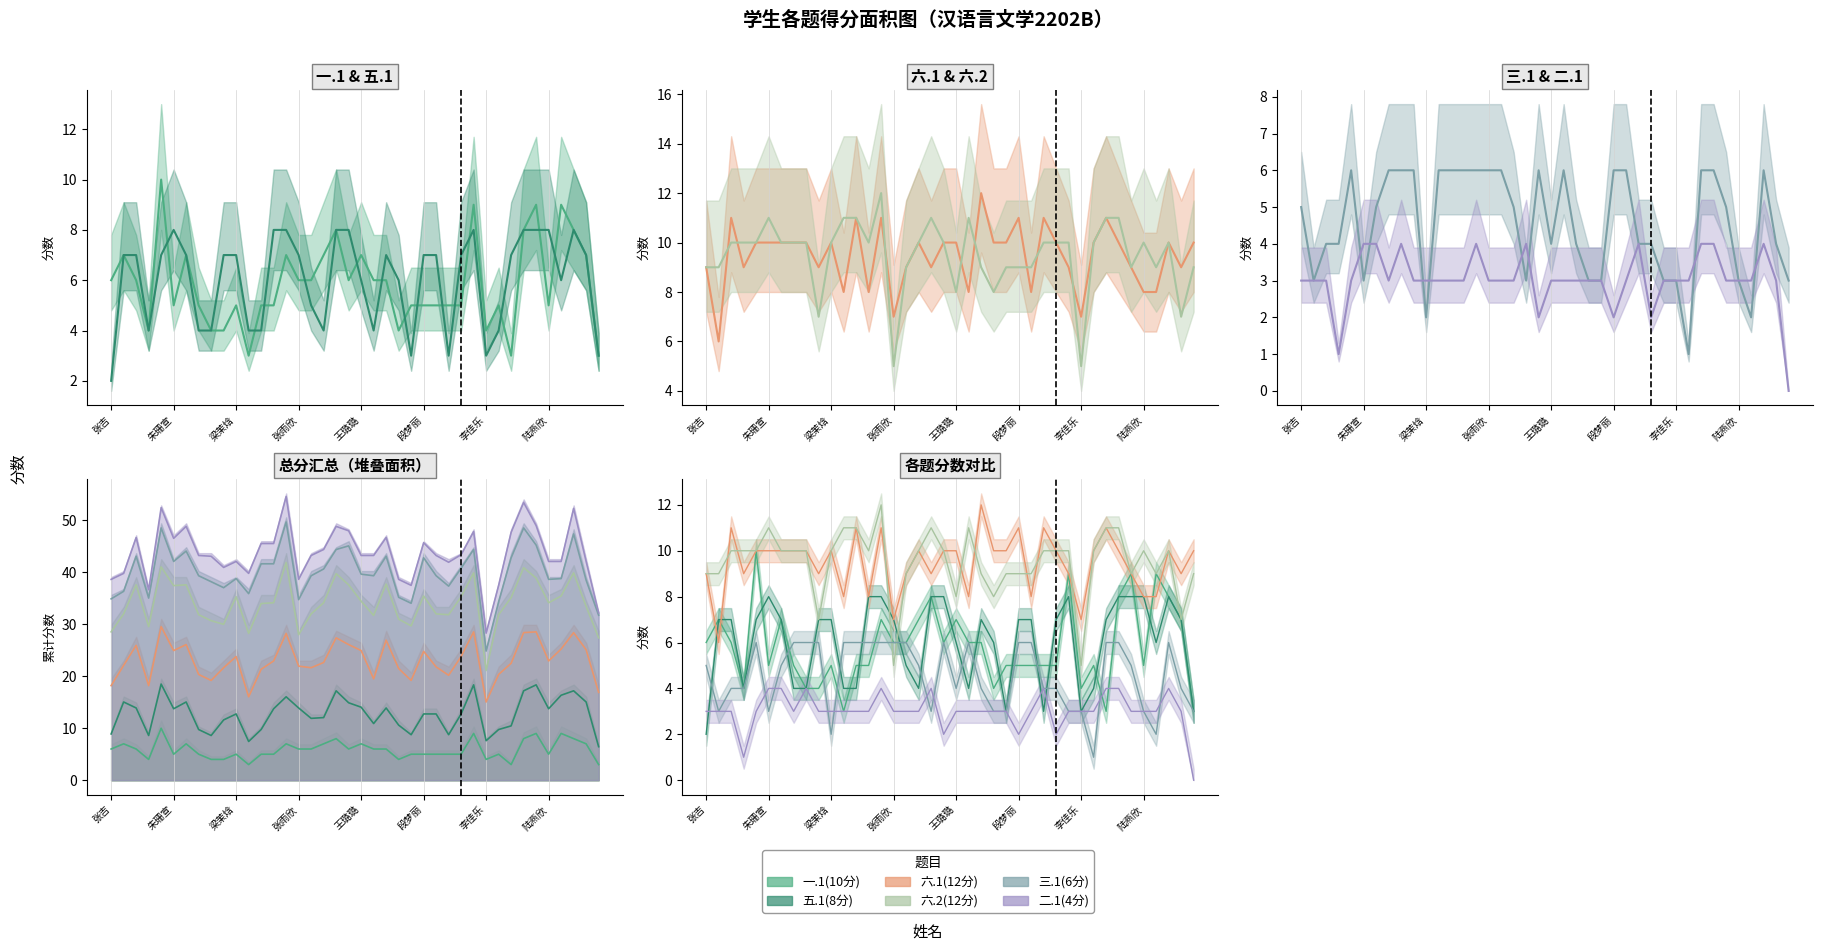

In 二.1(4分), how many points are higher than both neighbors (excluding endpoints)?

5